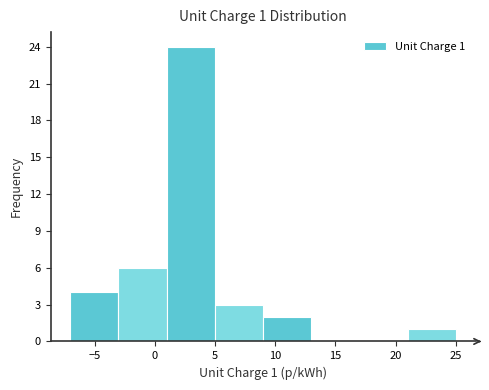

Over which range of the x-axis is the bar tallest?

1 to 5